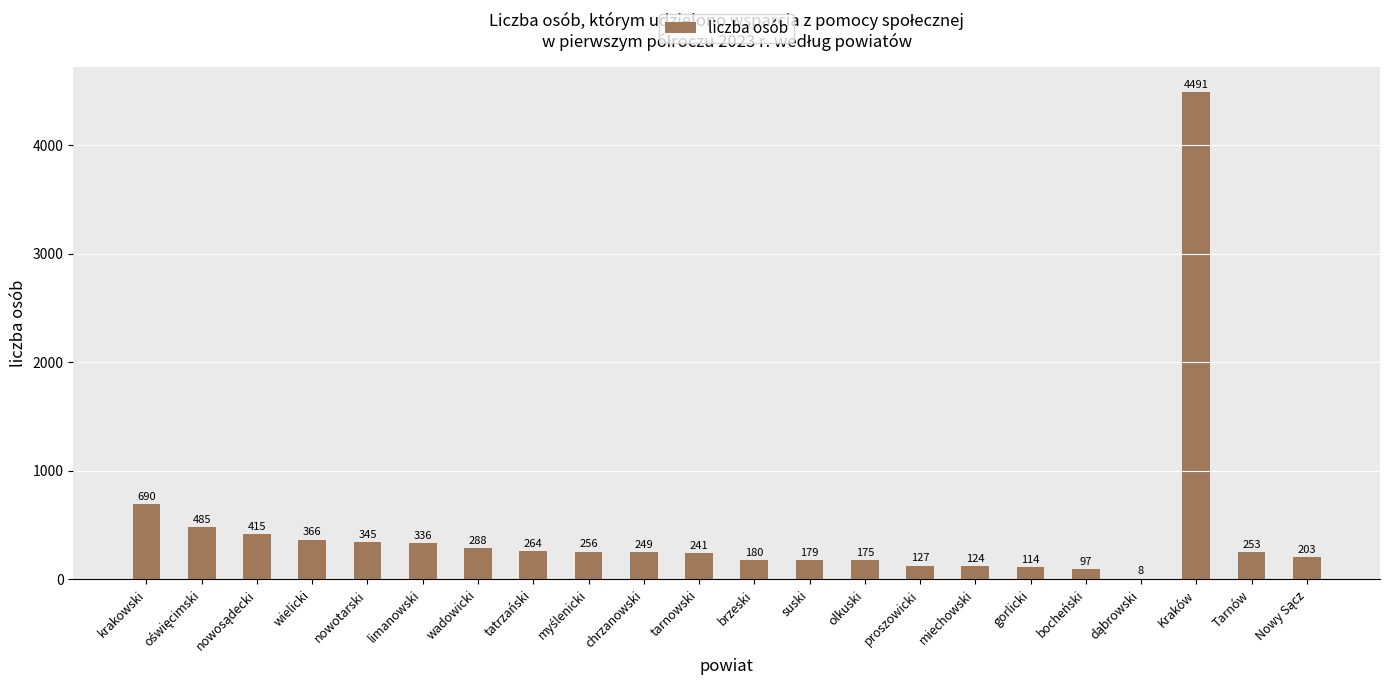

Which category has the highest value across all series?

Kraków